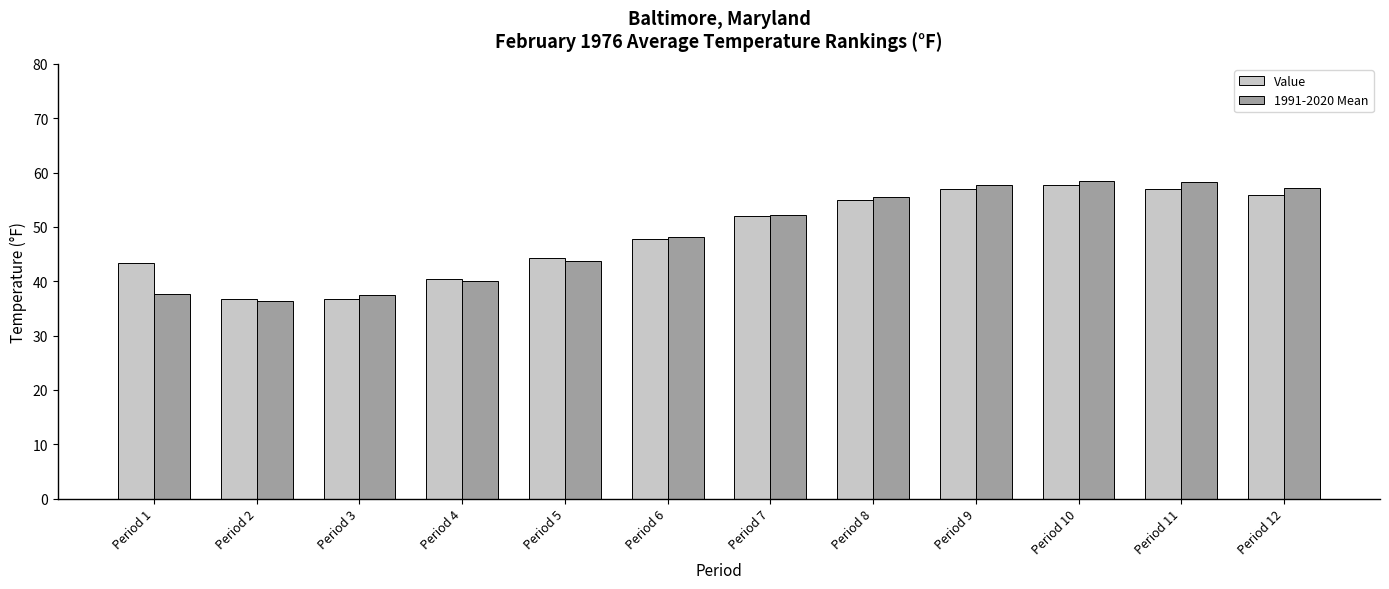

What is the lowest value of the 1991-2020 Mean series?

36.4